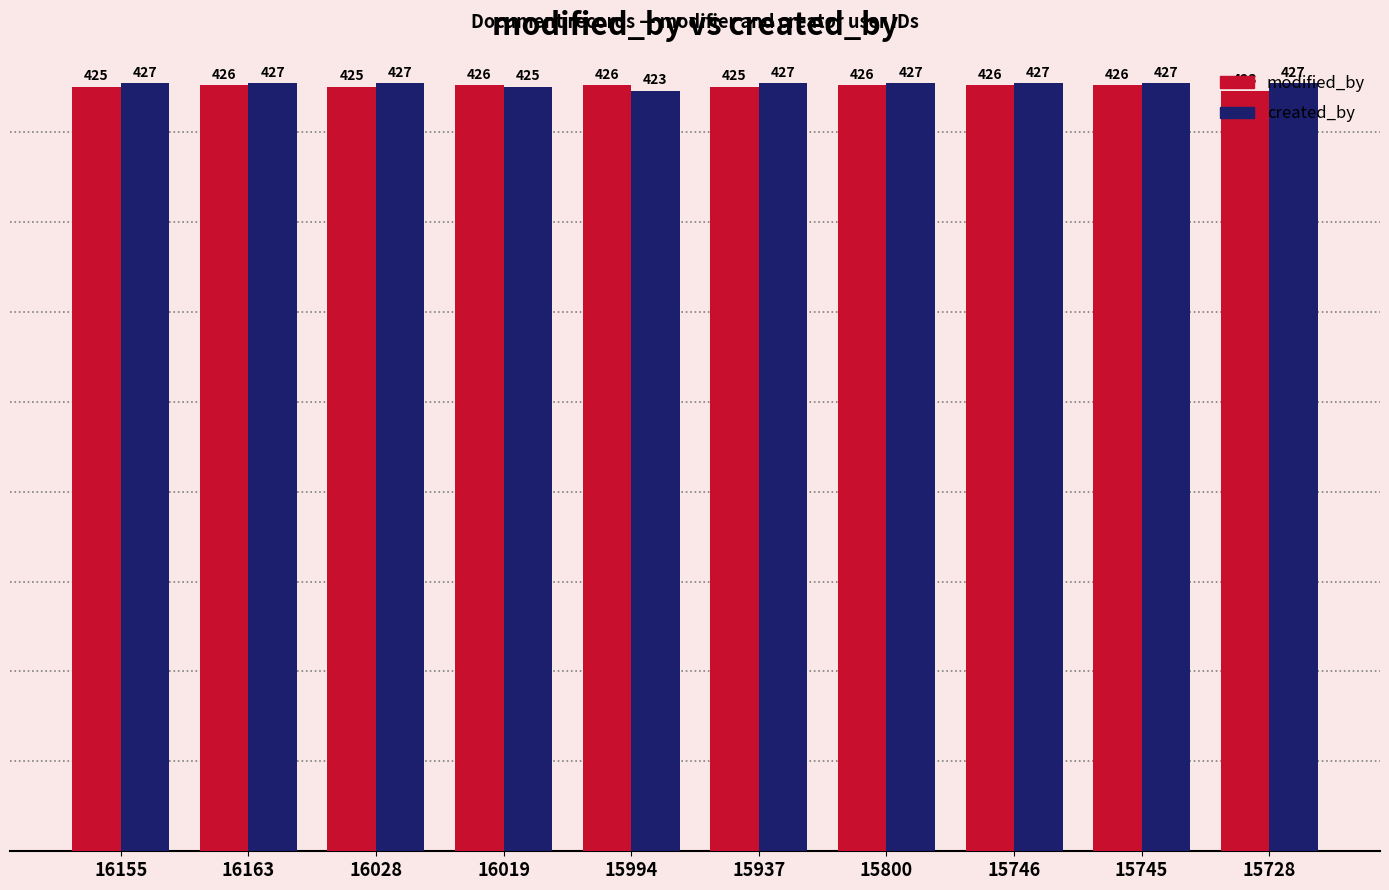

Rank the series by their average value, from lowest to highest.

modified_by, created_by